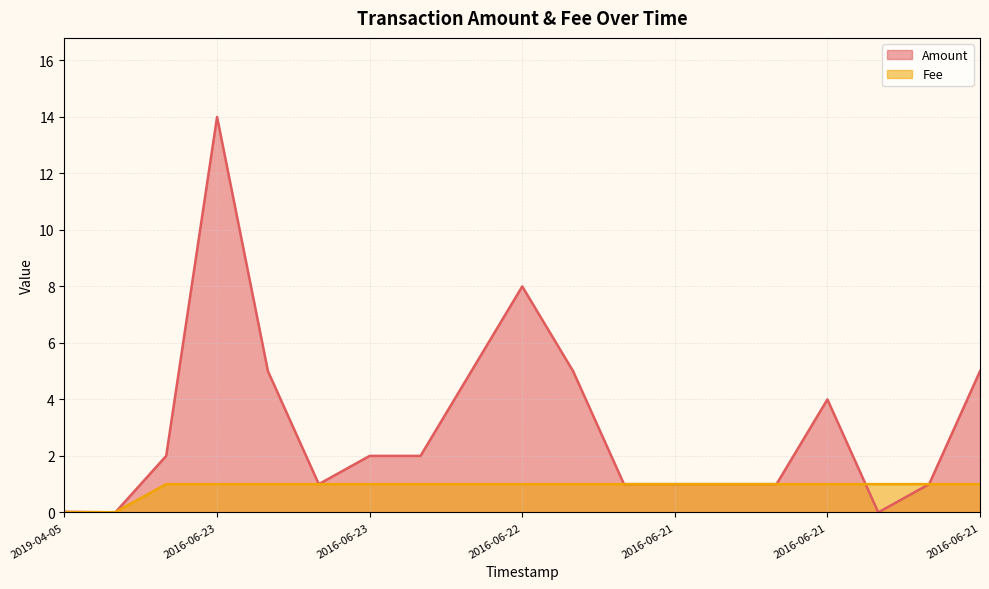

At which label is Fee closest to 0?

2019-04-05